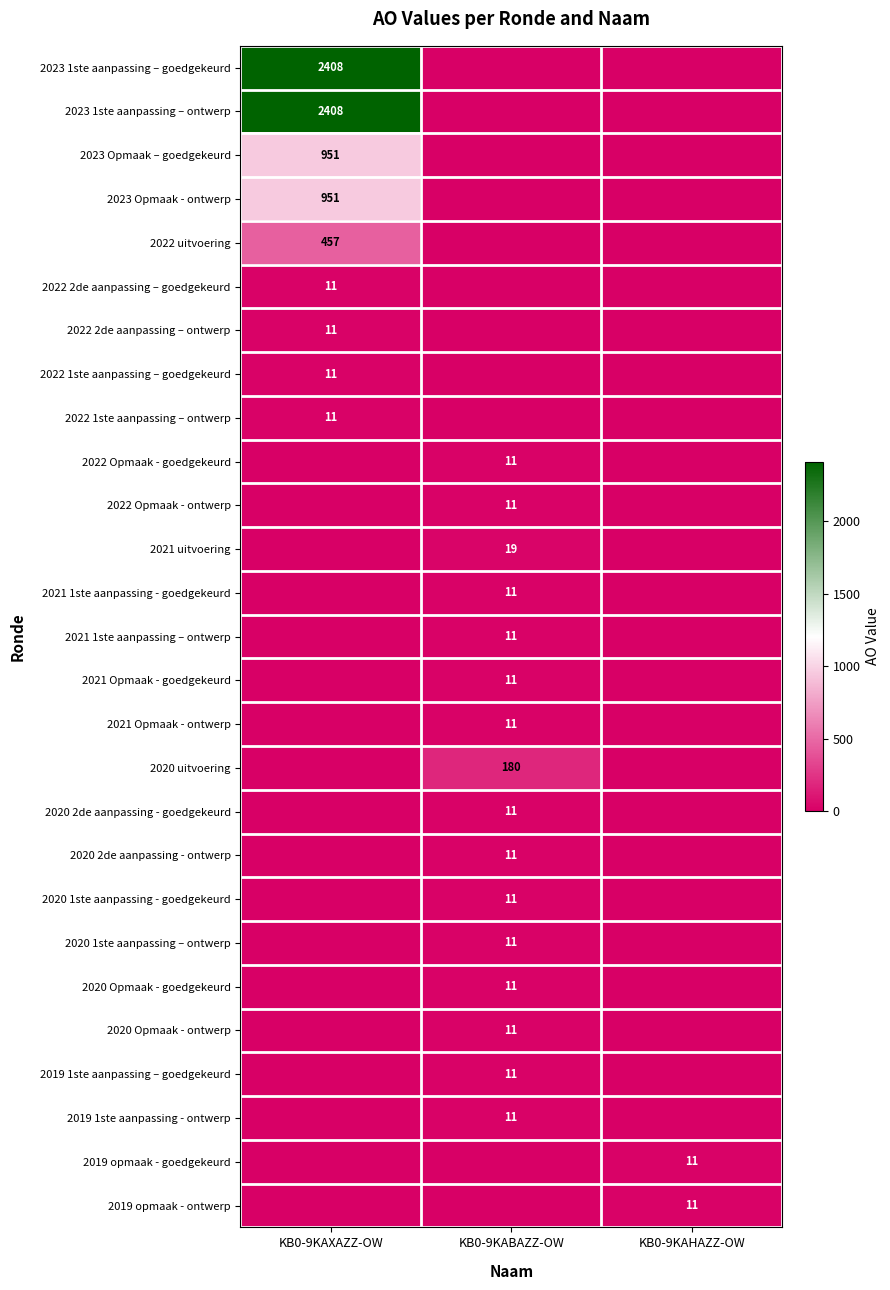

True or false: 2021 Opmaak - goedgekeurd has a value of 15 at KB0-9KABAZZ-OW.

False